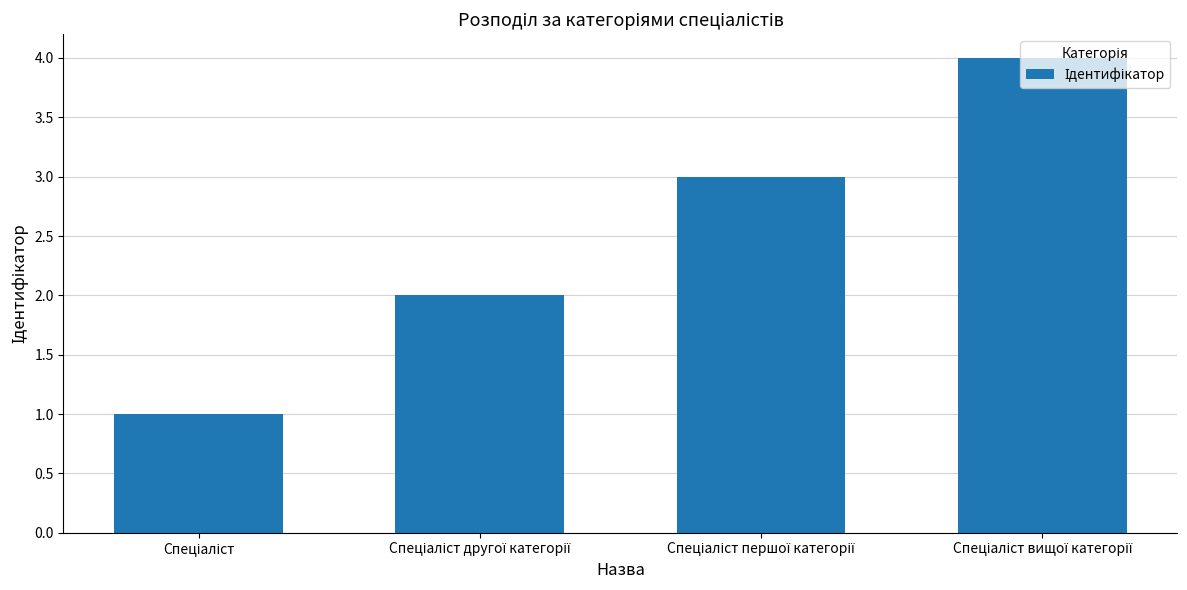

Count the number of data series in this chart.

1